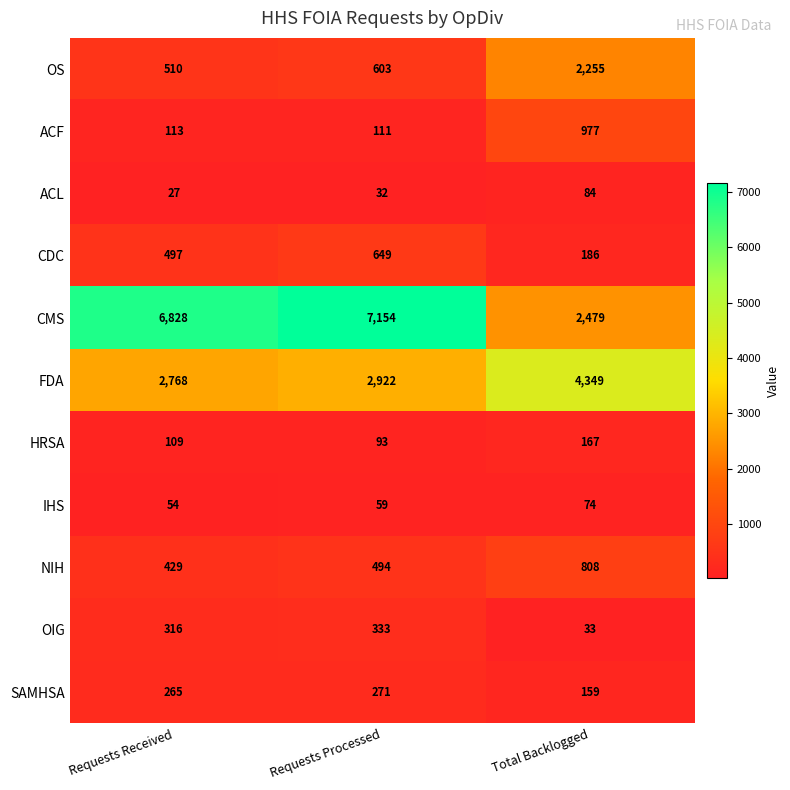

True or false: NIH has a value of 494 at Requests Processed.

True